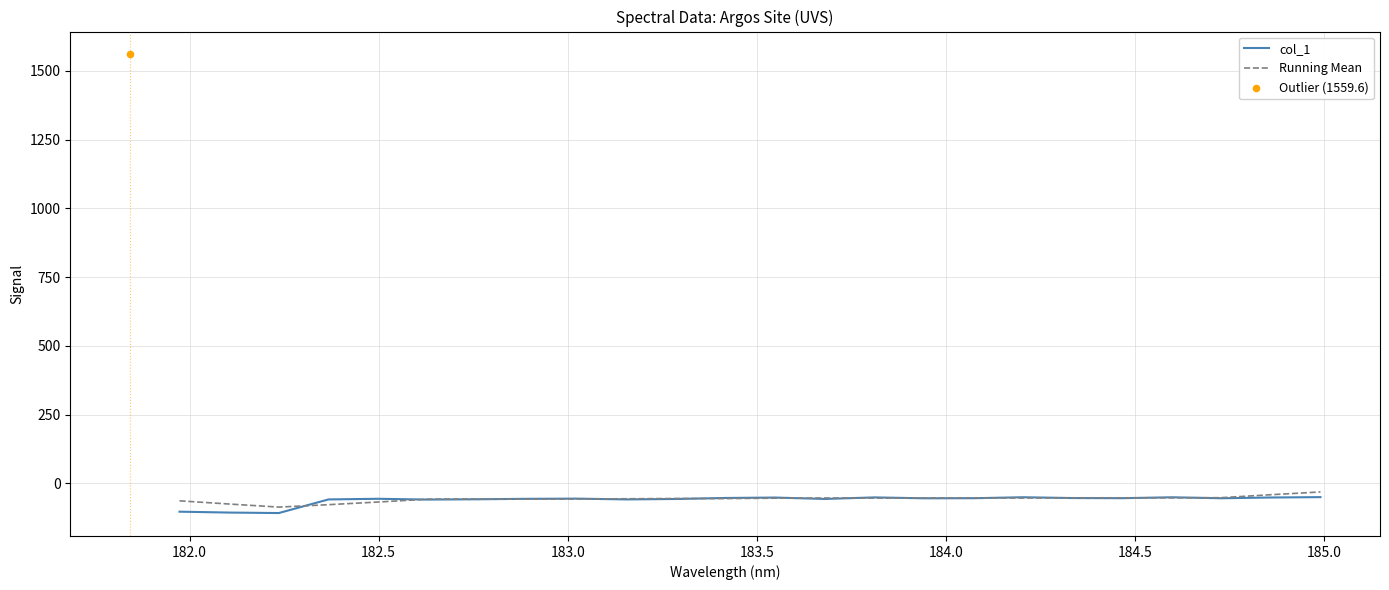

What is the lowest value of the col_1 series?

-107.7